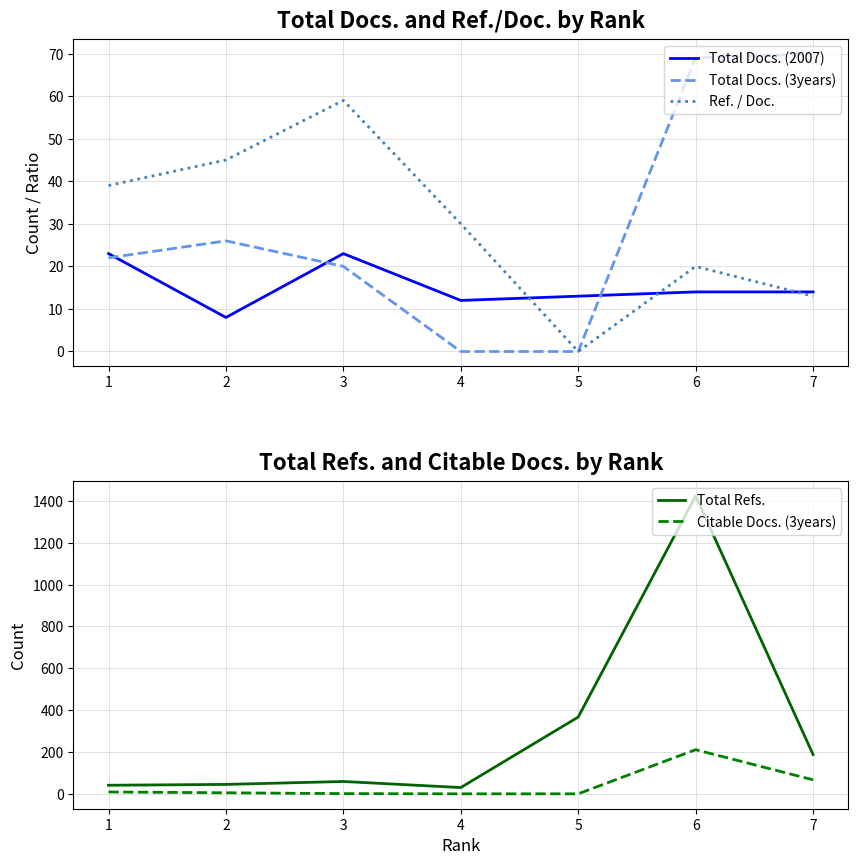

In Total Refs., how many points are lower than both neighbors (excluding endpoints)?

1